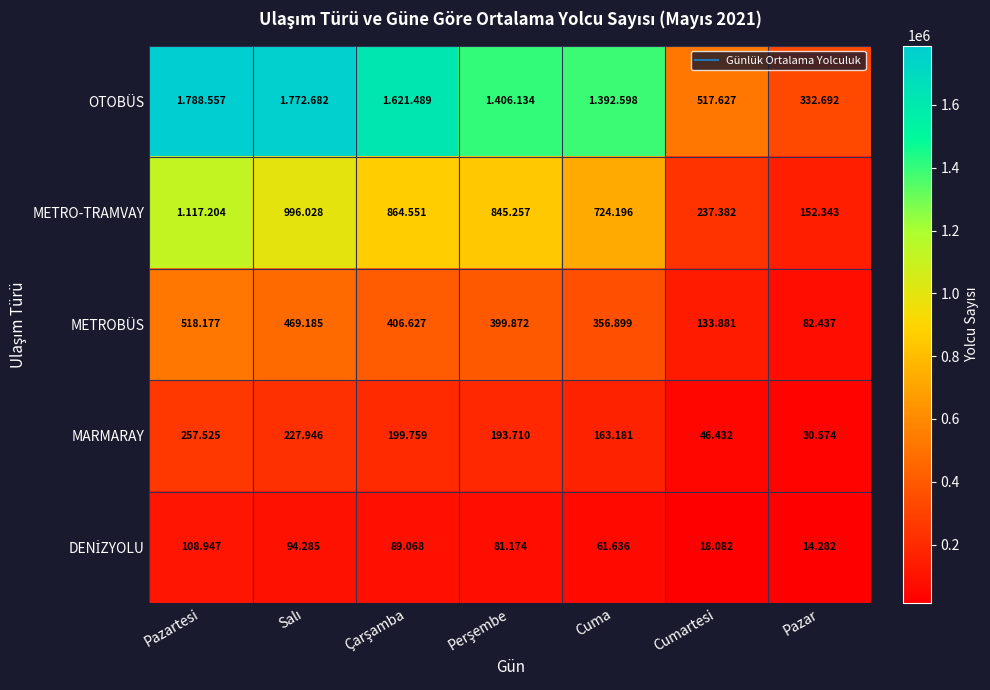

What is the sum of all MARMARAY values?

1119127